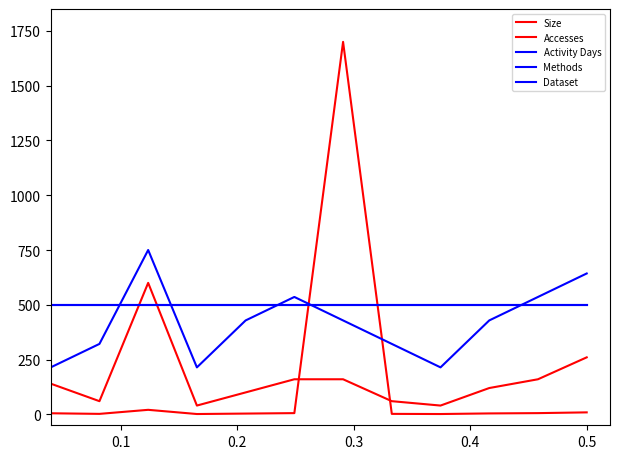

Is this an area chart (filled region under the line)?

No